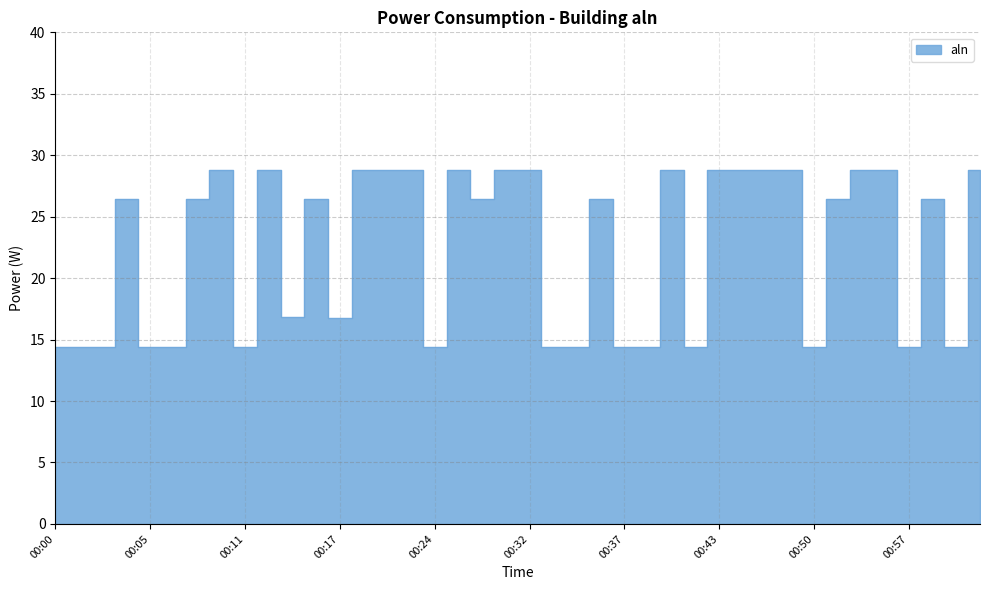

What is the greatest value displayed?

28.8